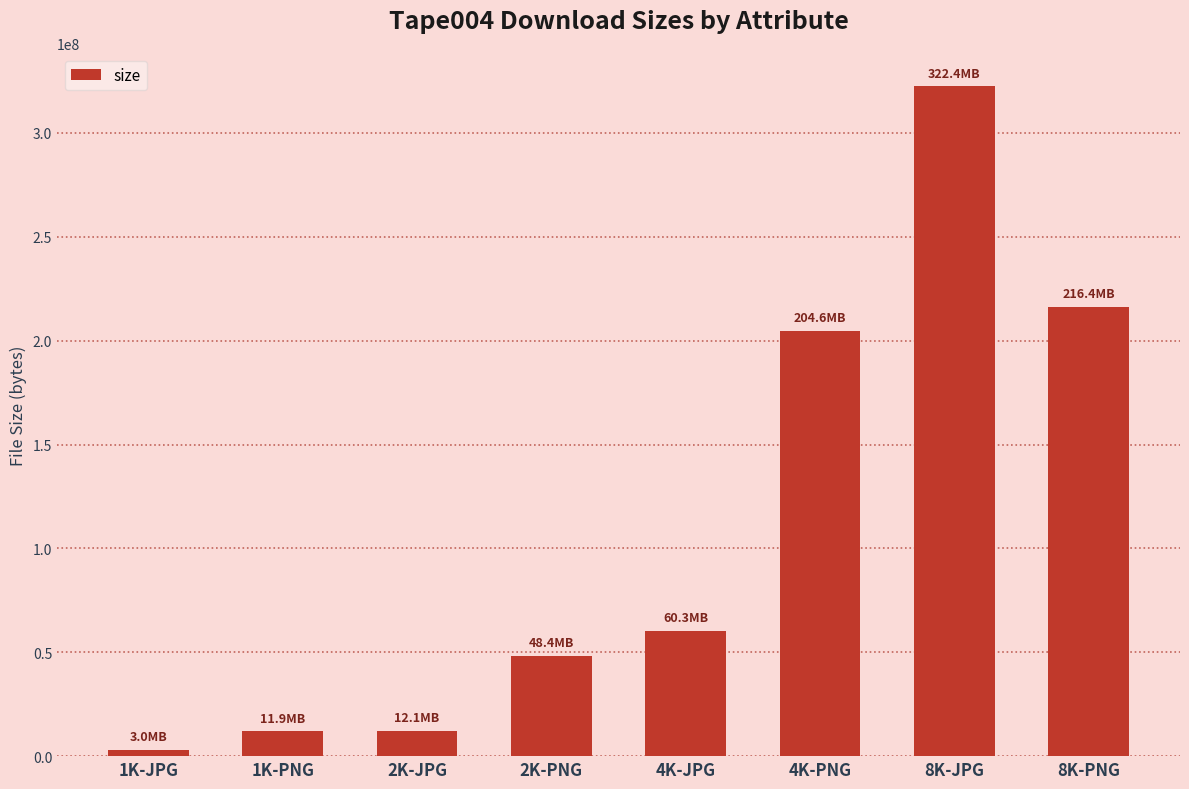

What is the difference between the second highest and second lowest values?

204468606